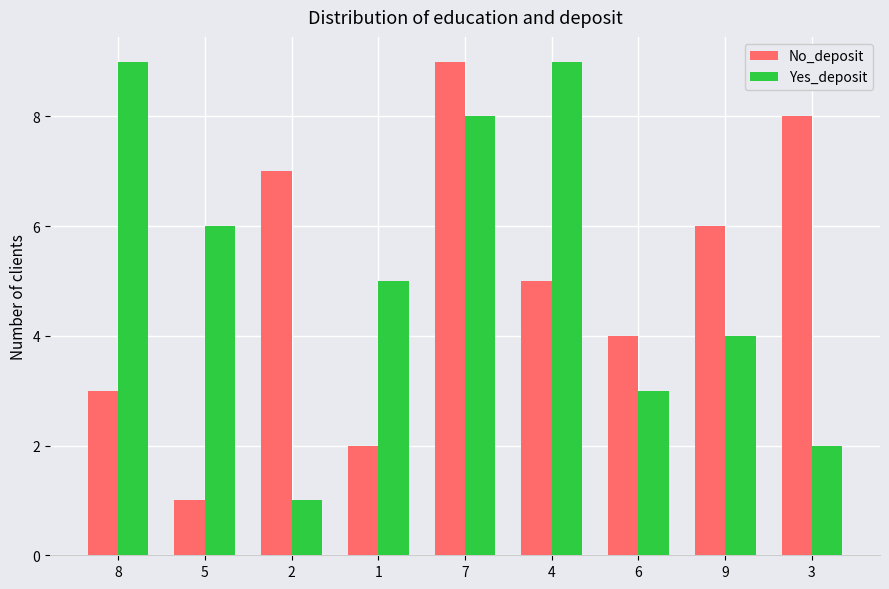

How many Yes_deposit values are between 3 and 8?

5